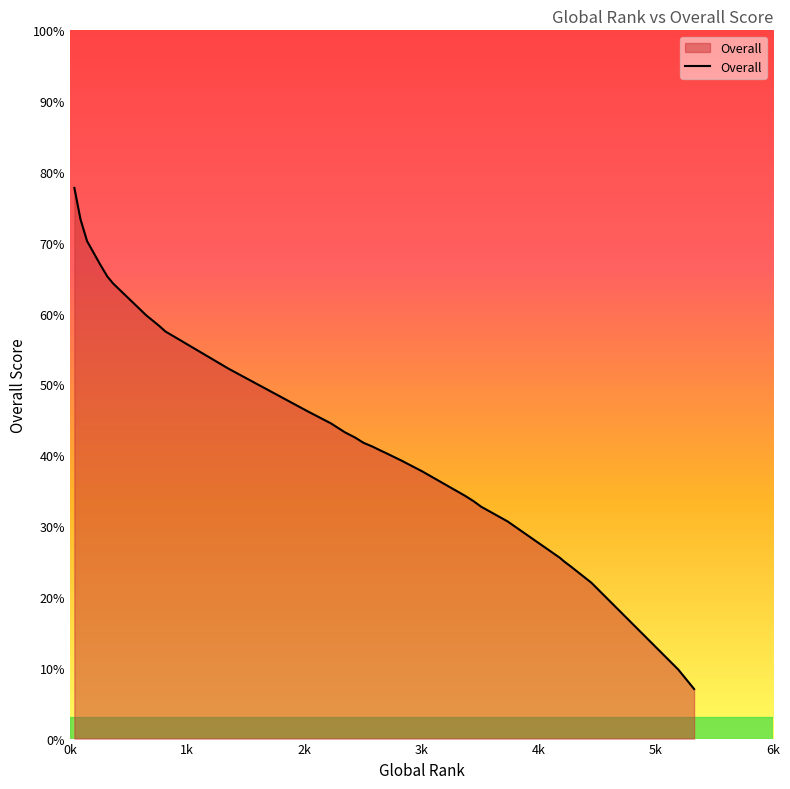

What is the change in value from 1172 to 652?

+5.8